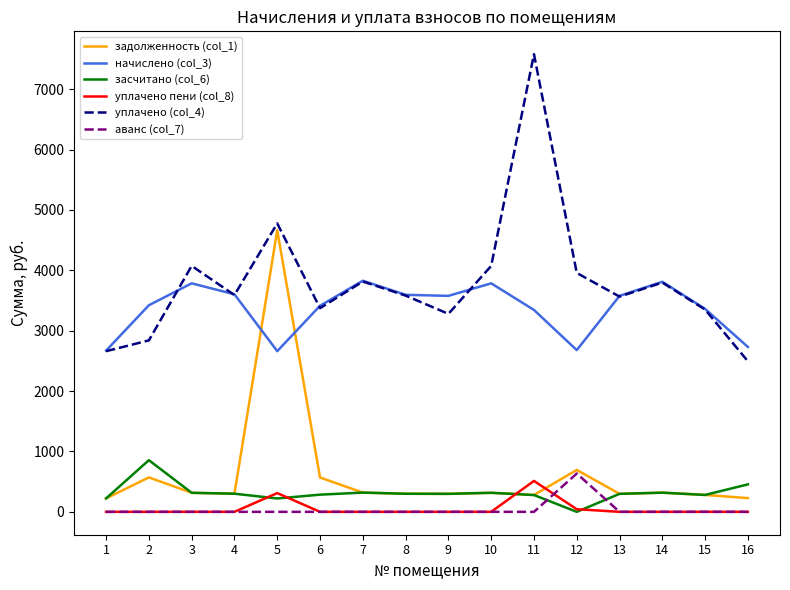

The value of уплачено (col_4) at 3 is 4073.4. True or false?

True